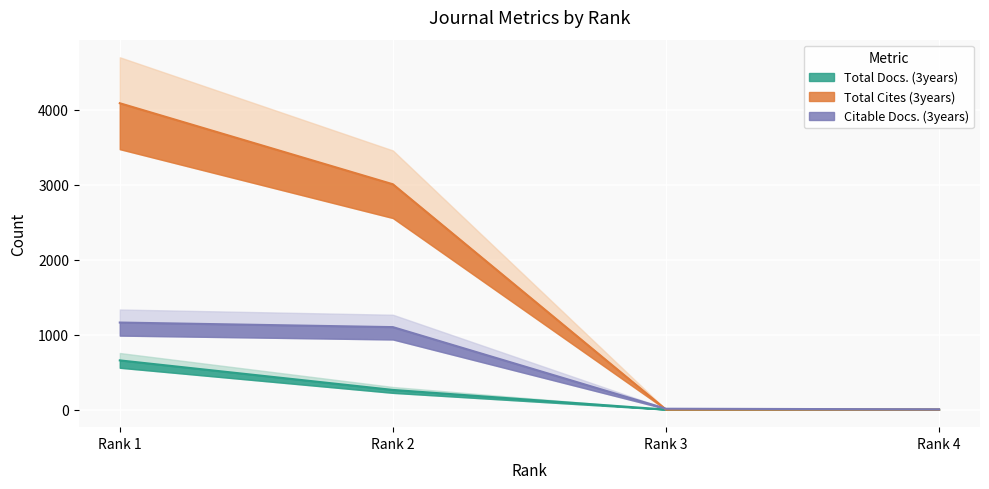

The Total Cites (3years) series shows 0 at Rank 4. True or false?

True